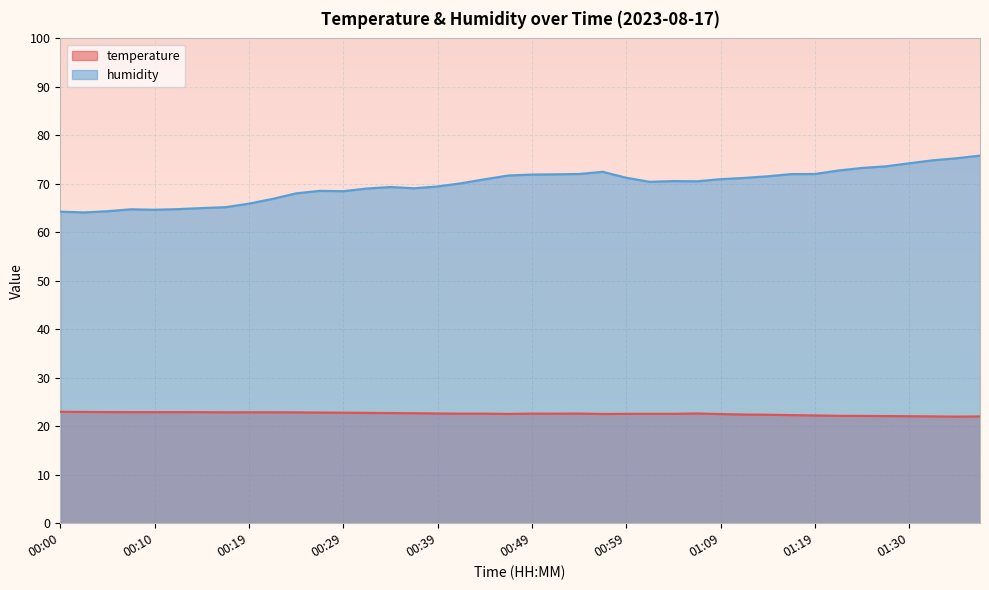

At how many categories does at least one series exceed 24?

40